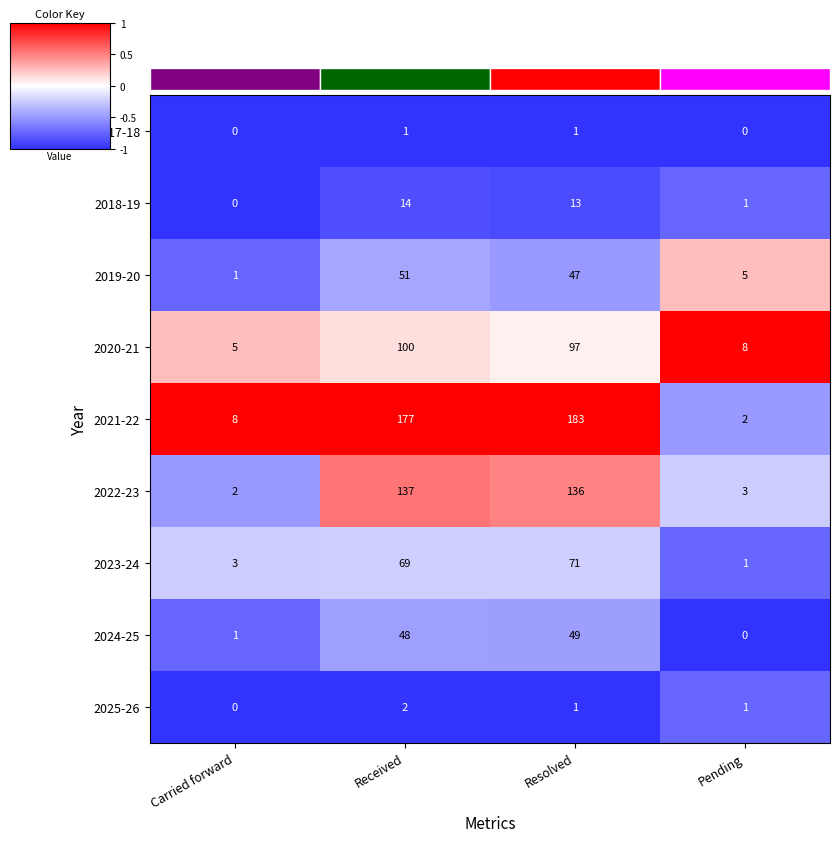

Rank the categories by 2021-22 value from lowest to highest.

Pending, Carried forward, Received, Resolved